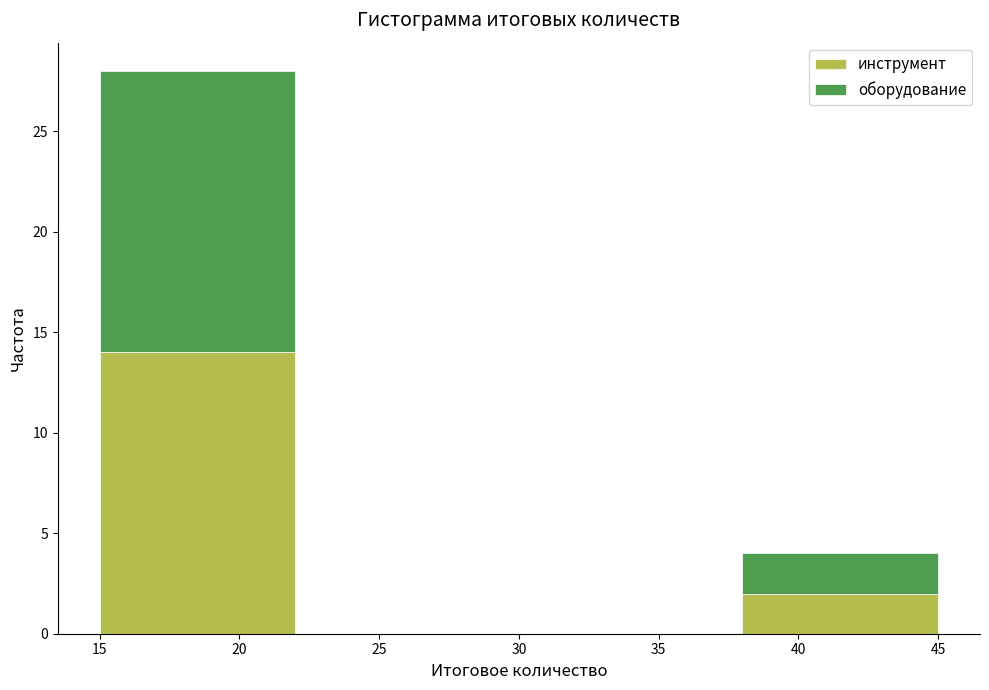

What is the total height of the stacked bar covering 38 to 45 on the x-axis? The values are not printed on the chart, so give them approximately, as read against the axis.

4